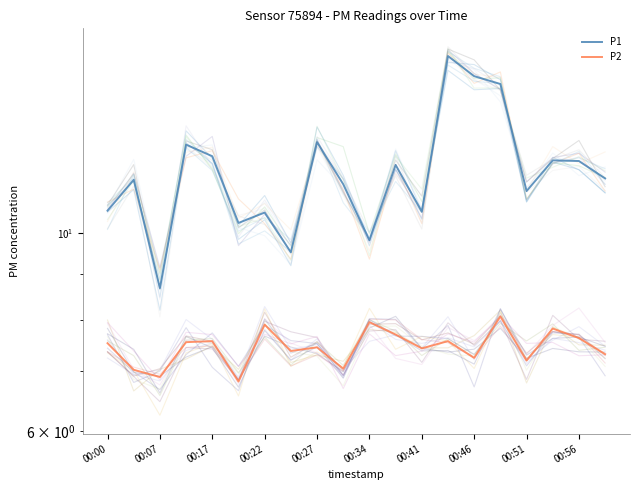

What is the difference between the maximum and second lowest values in the P2 series?

1.2